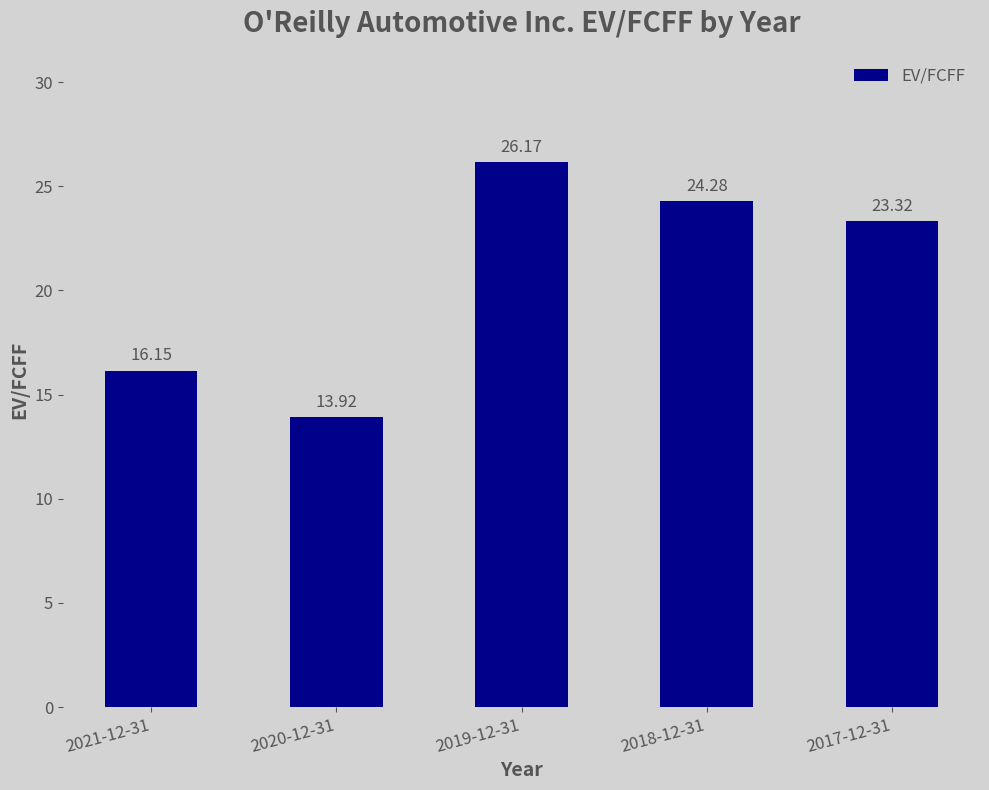

What is the sum of the values at 2019-12-31 and 2020-12-31?

40.1